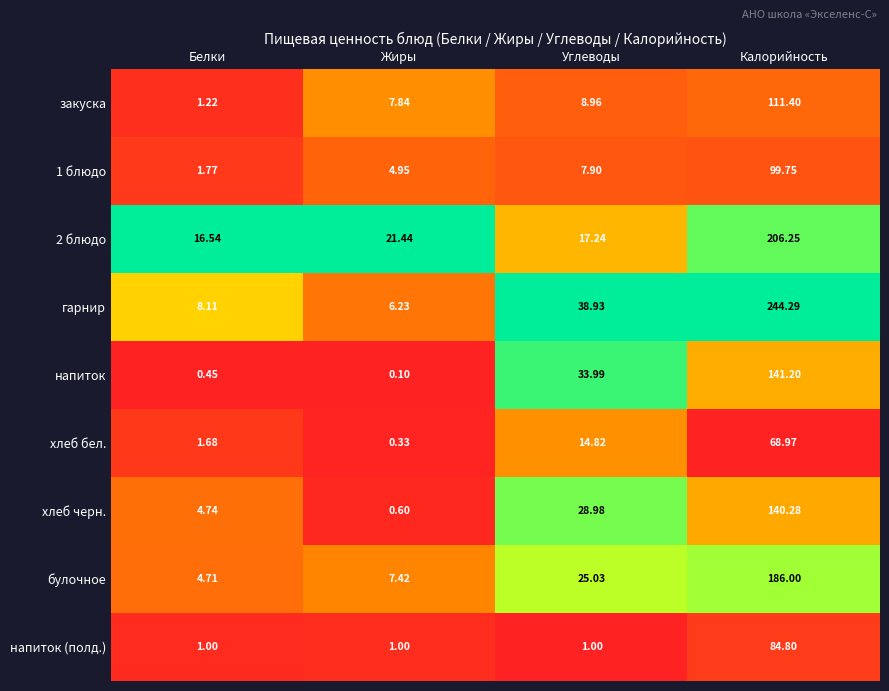

Is the value of напиток at Белки greater than the value of хлеб бел. at Калорийность?

No